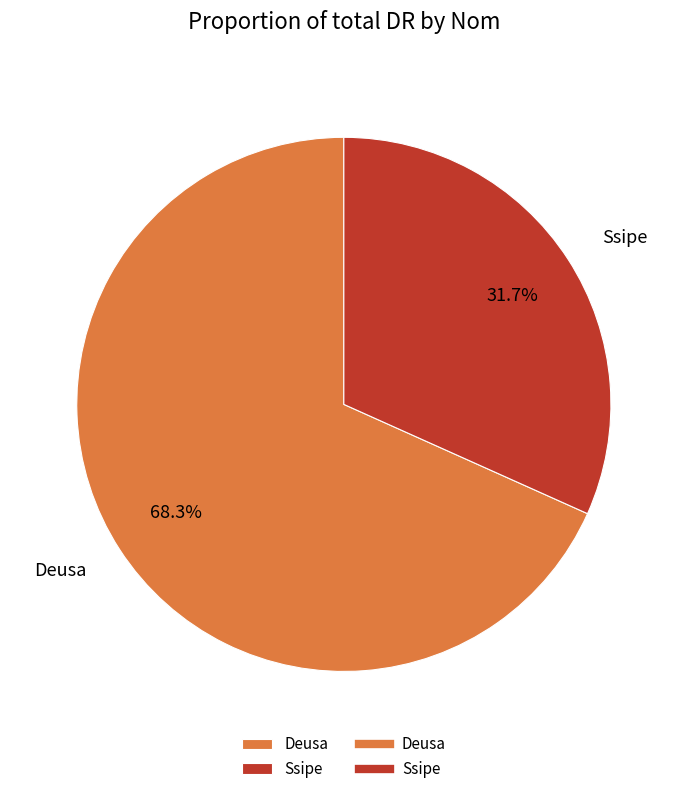

What percentage is the Deusa slice, to the nearest percent?

68%